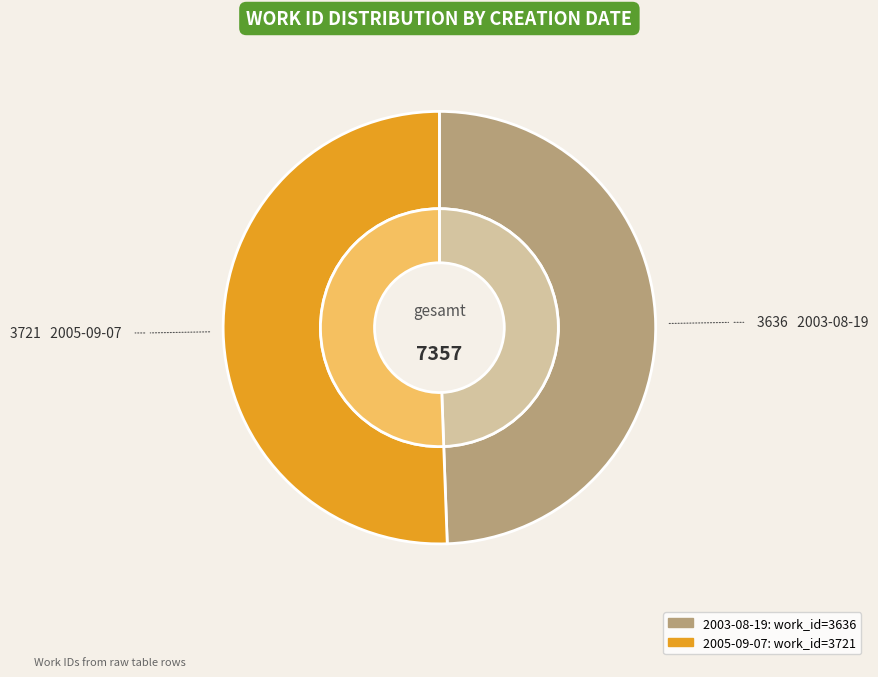

How much of the chart is everything except 2005-09-07?

49.4%